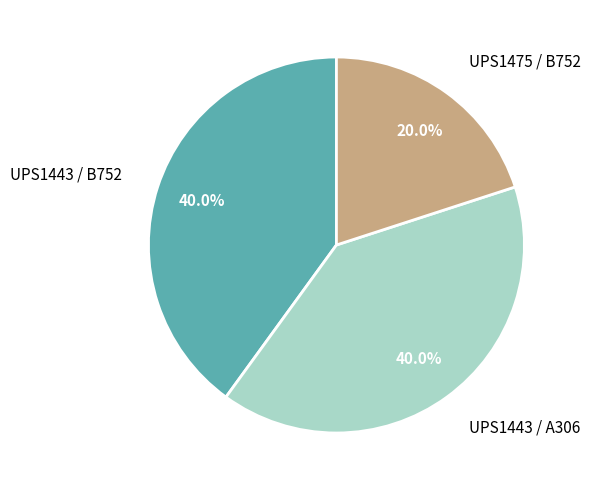

Combined, do UPS1475 / B752 and UPS1443 / B752 account for over 50%?

Yes